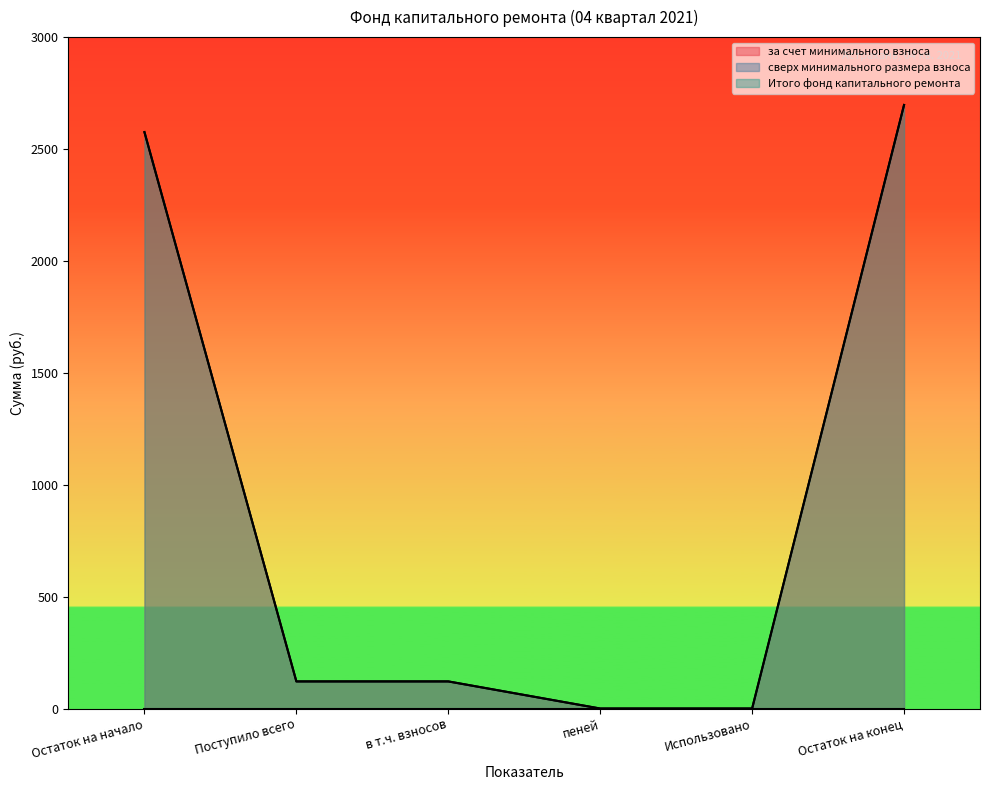

Which label corresponds to the largest value in the chart?

Остаток на конец